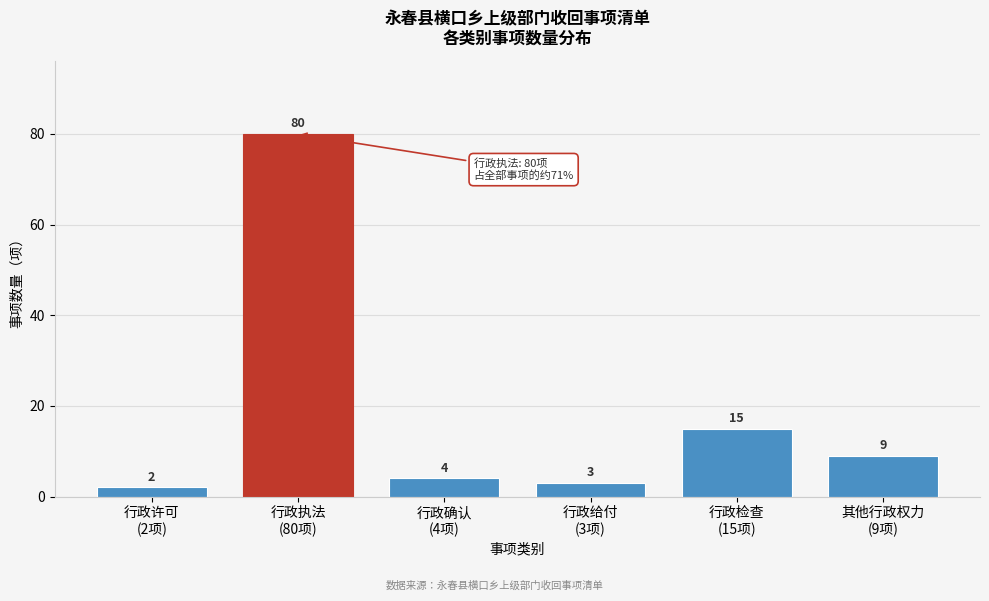

Reading left to right, extract all data points from this chart.

2	80	4	3	15	9